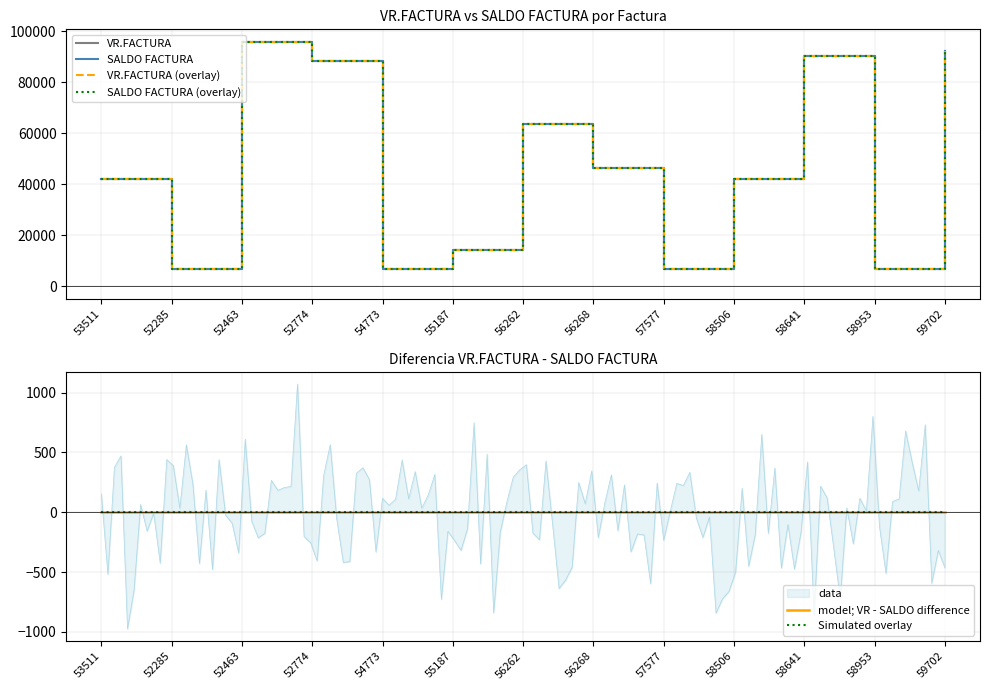

True or false: Simulated overlay and VR.FACTURA (overlay) intersect in this chart.

False